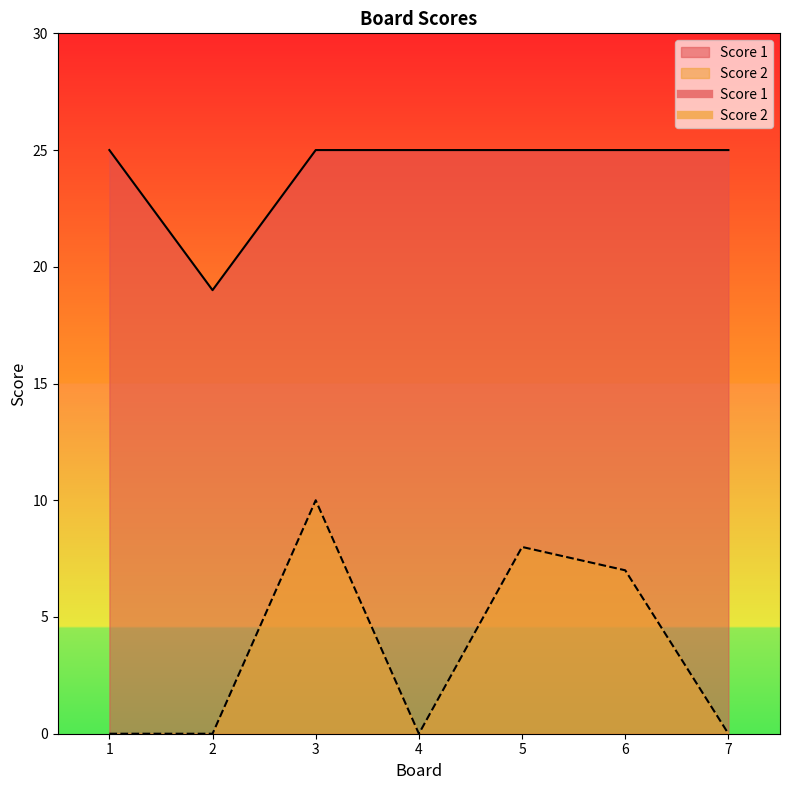

What is the value of the Score 2 point at the 5th from the left?

8